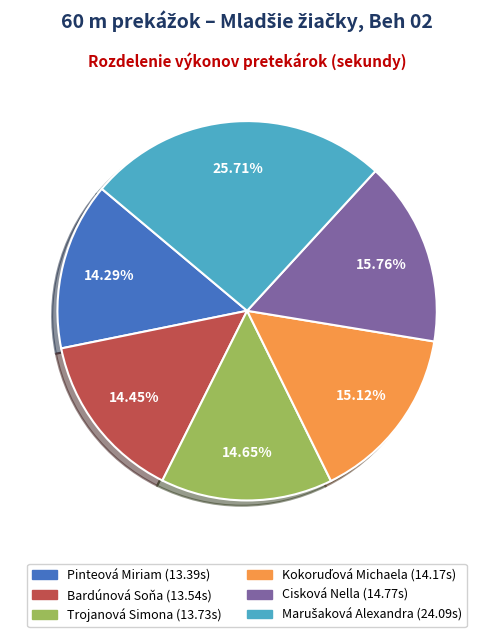

Which has a higher value, Bardúnová Soňa or Cisková Nella?

Cisková Nella